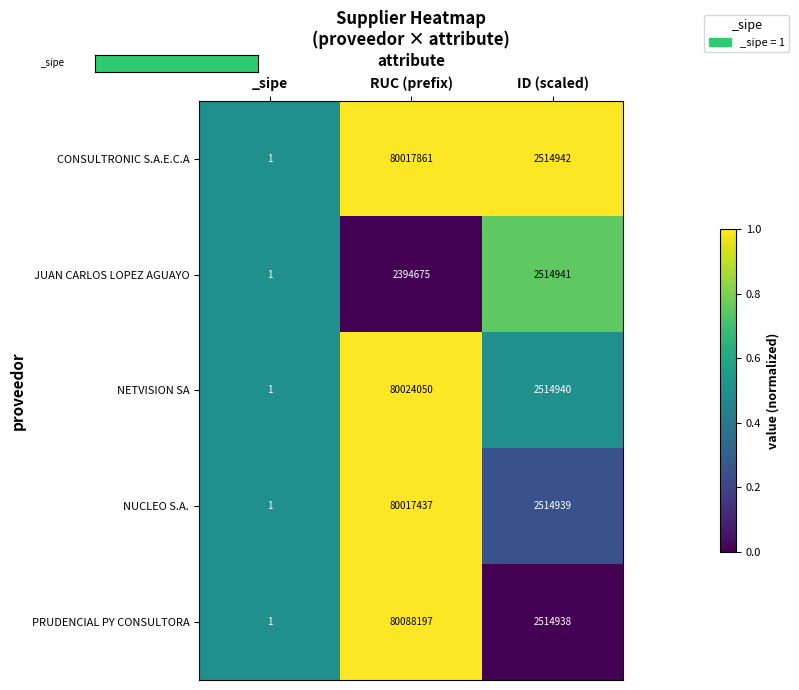

At RUC (prefix), list the series in order from largest to smallest.

PRUDENCIAL PY CONSULTORA, NETVISION SA, CONSULTRONIC S.A.E.C.A, NUCLEO S.A., JUAN CARLOS LOPEZ AGUAYO